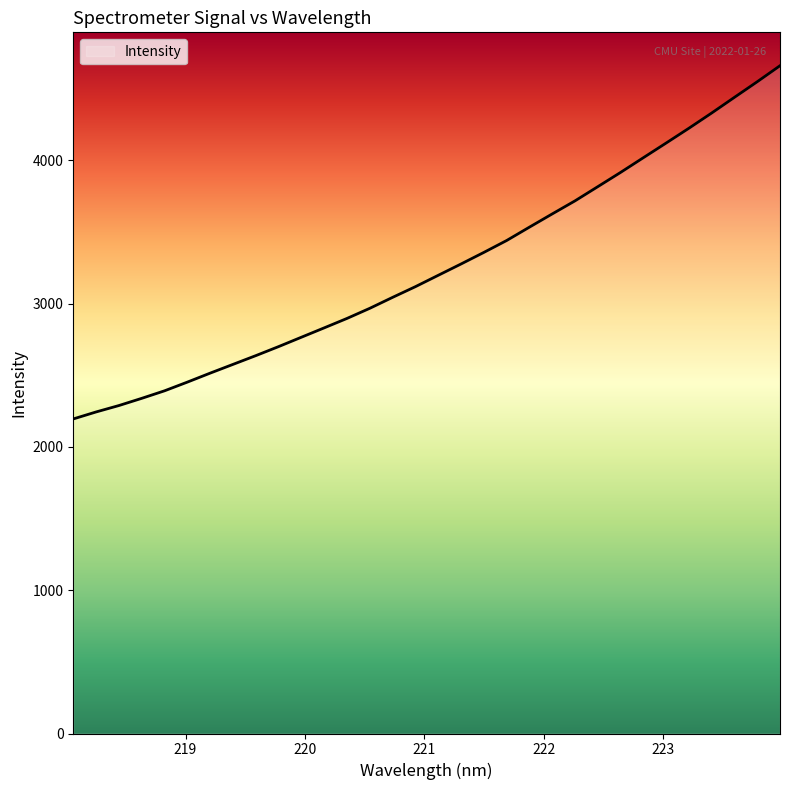

What is the minimum value shown in the chart?

2195.0